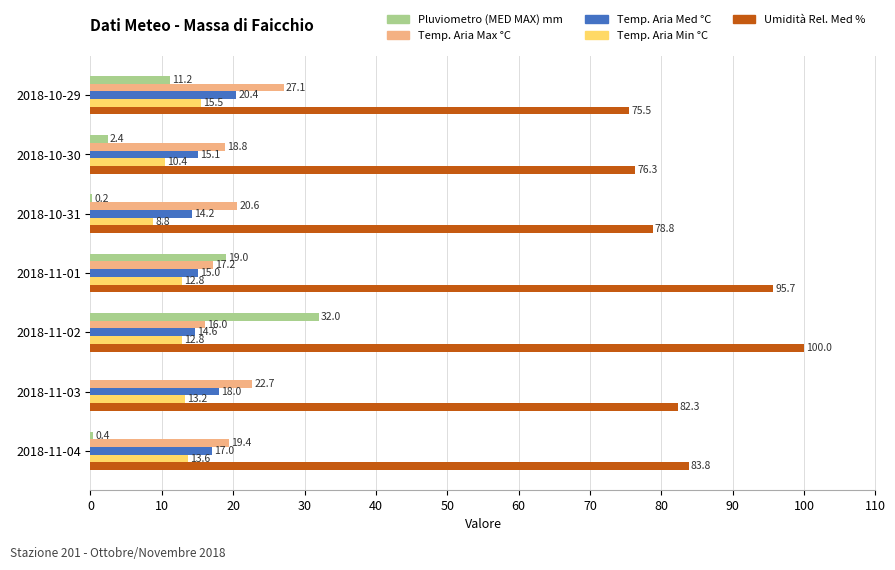

What is the maximum value for Temp. Aria Med °C?

20.4